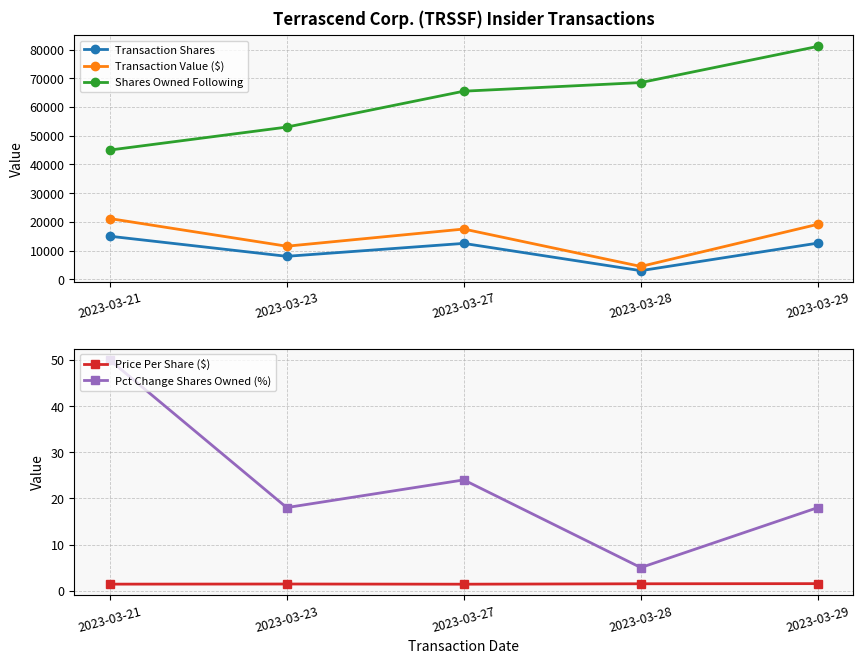

What is the value of the Price Per Share ($) point at the 2nd from the left?

1.4